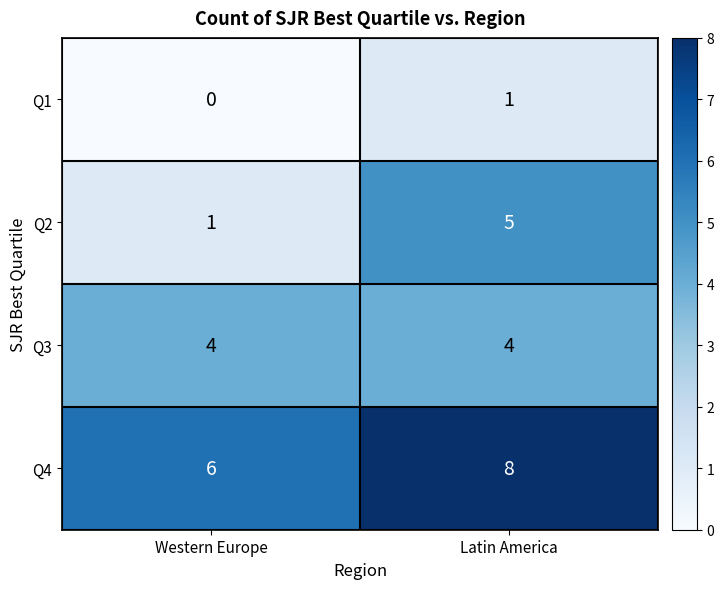

What is the total value across all series at Latin America?

18